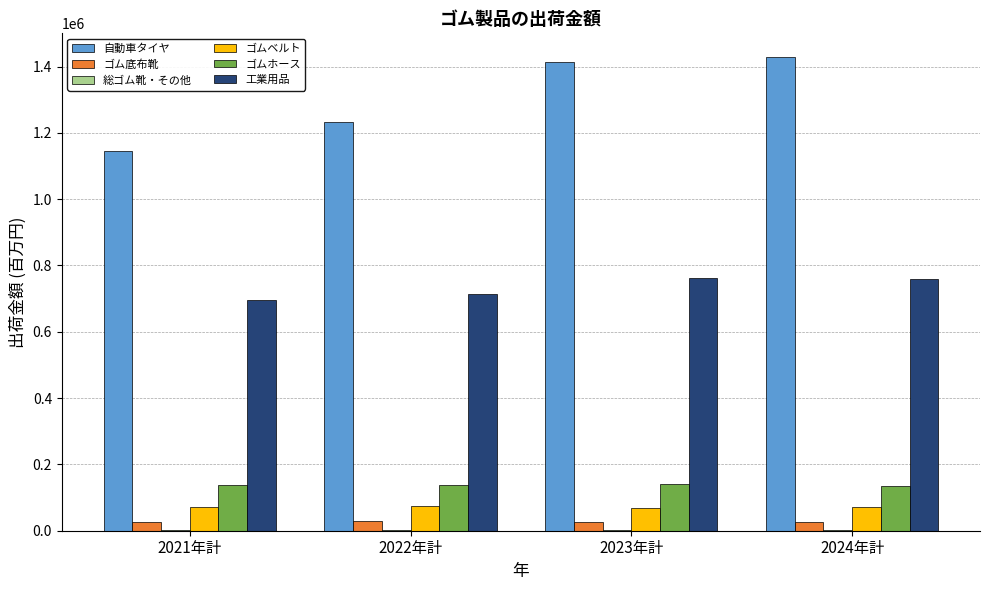

What is the sum of all ゴム底布靴 values?

109062.0